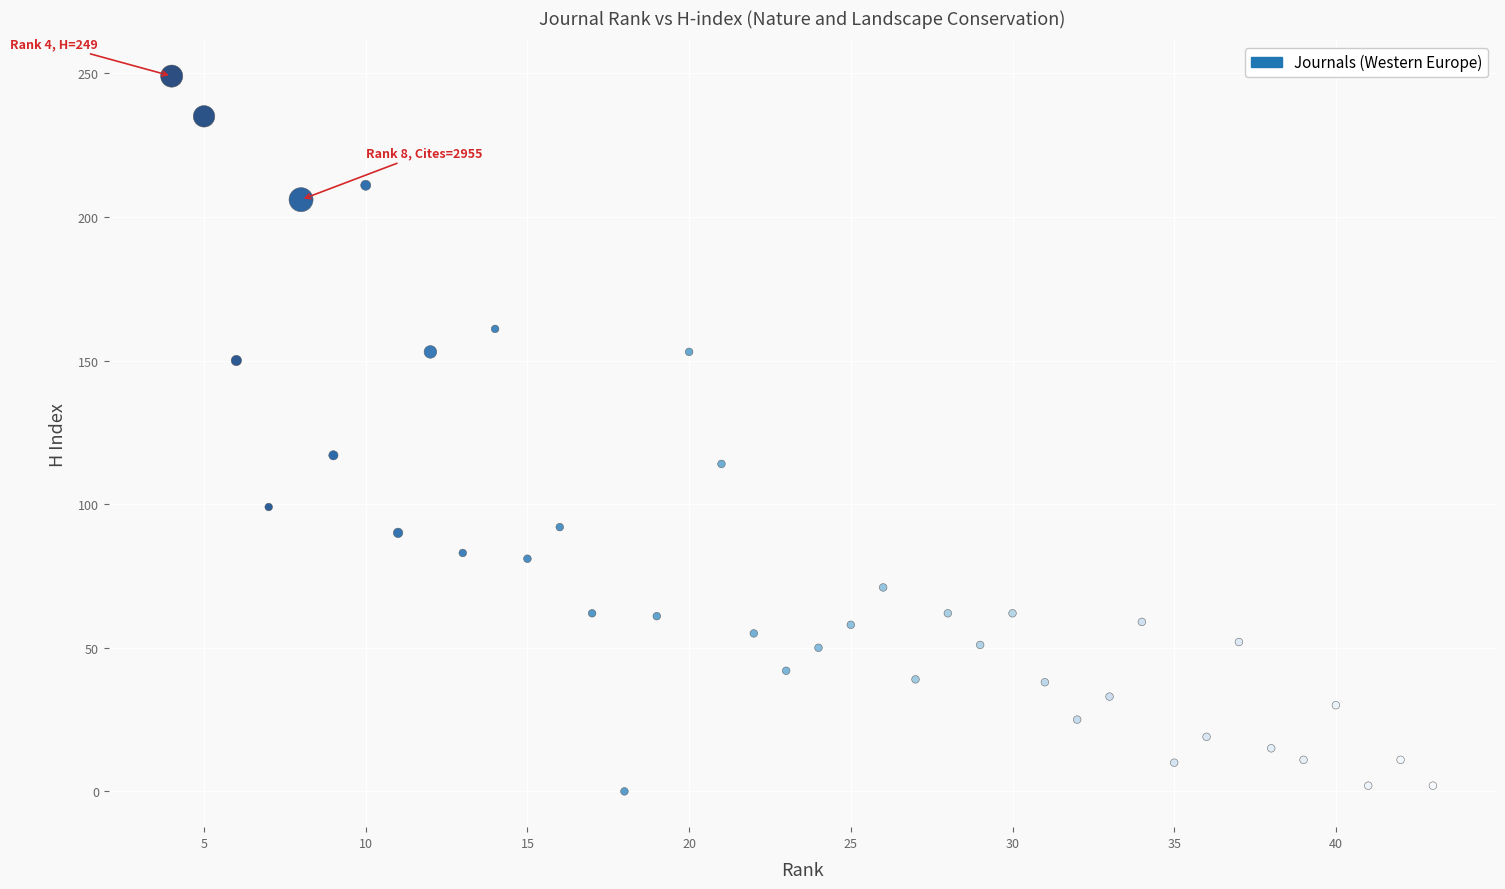

What is the range of X values (max minus min)?

39